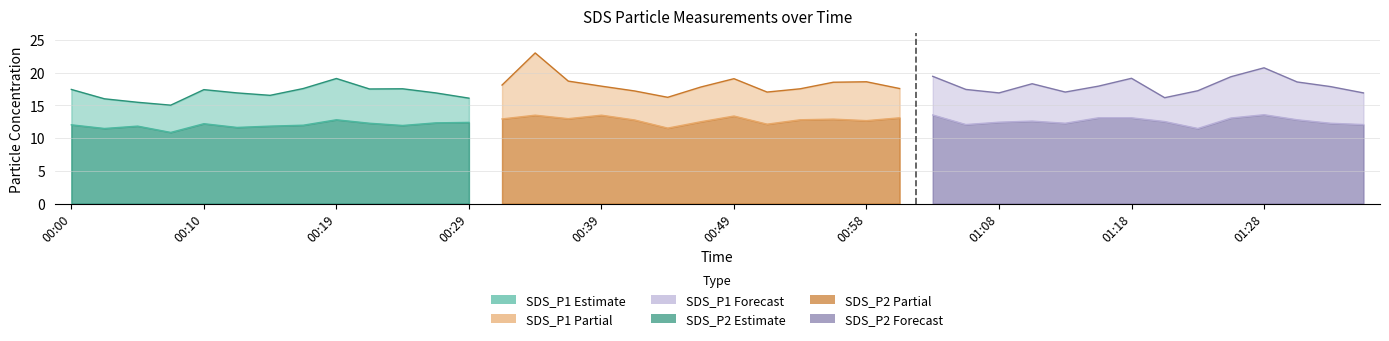

What is the maximum value for SDS_P1?

23.0